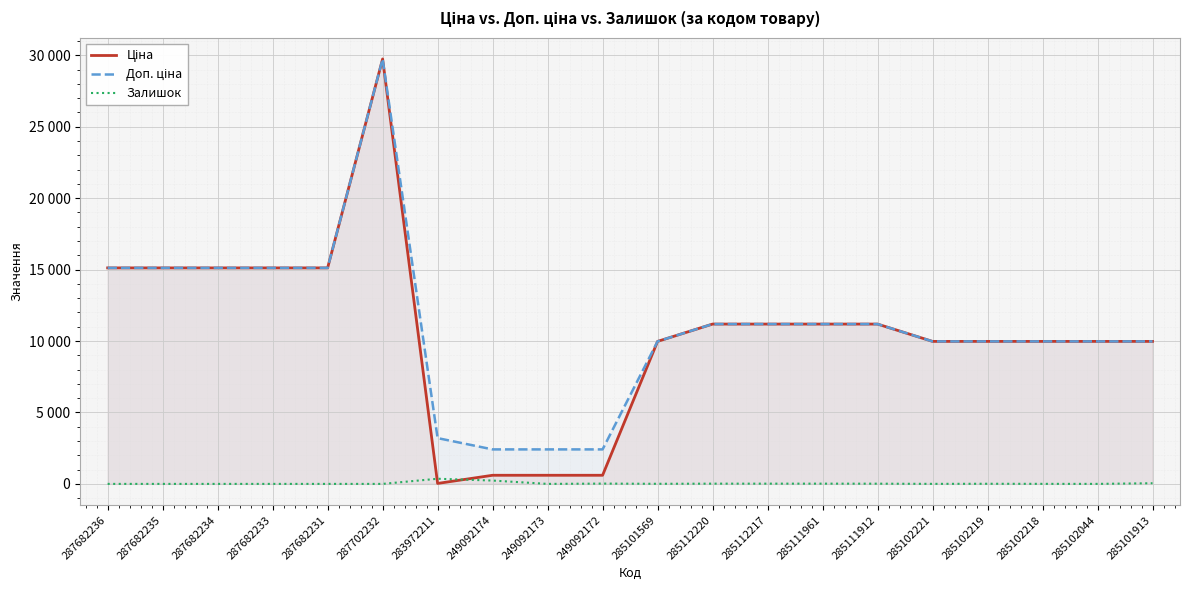

List the series in order of their peak value, highest first.

Ціна, Доп. ціна, Залишок